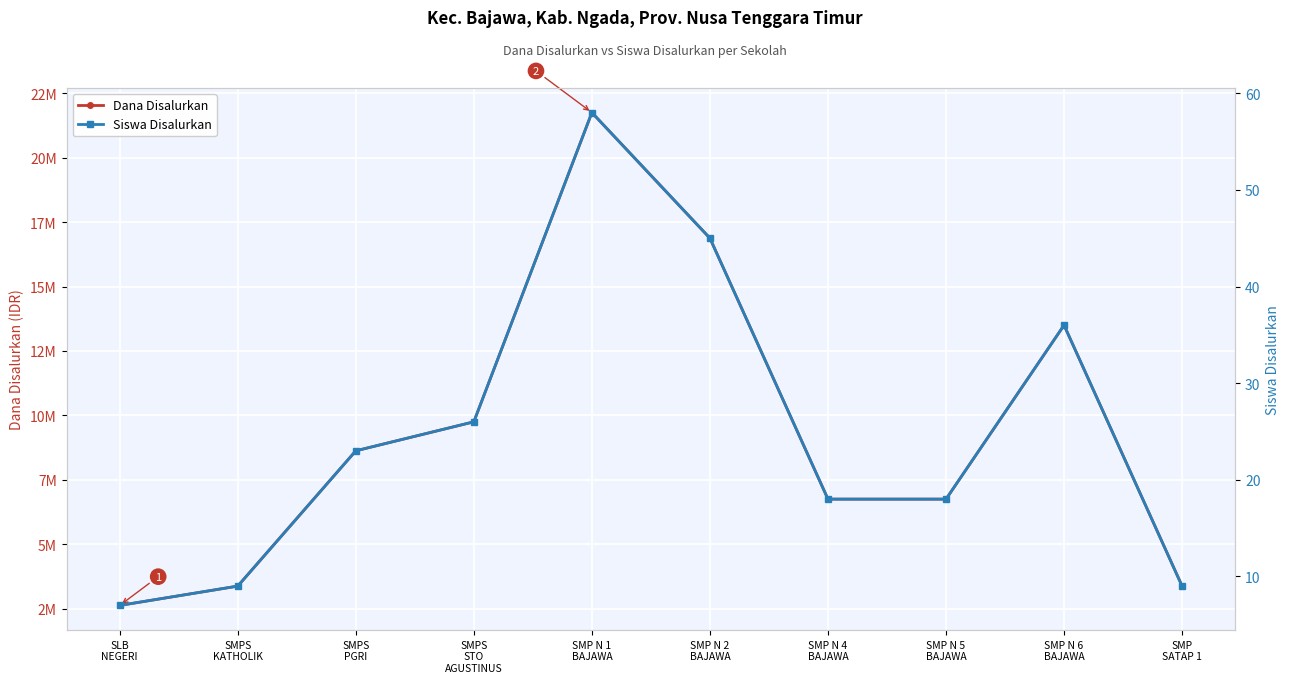

The value of Siswa Disalurkan at SMP N 1
BAJAWA is 58. True or false?

True